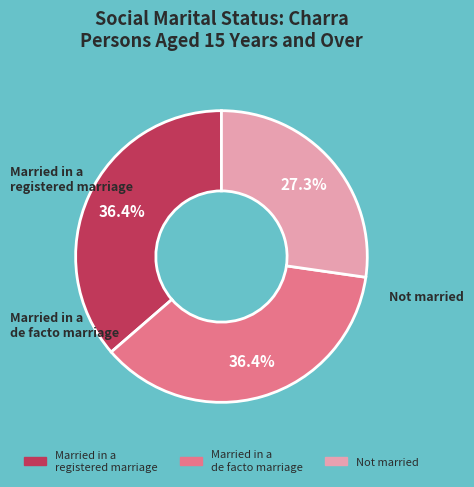

What portion of the pie excludes Married in a registered marriage?

63.6%